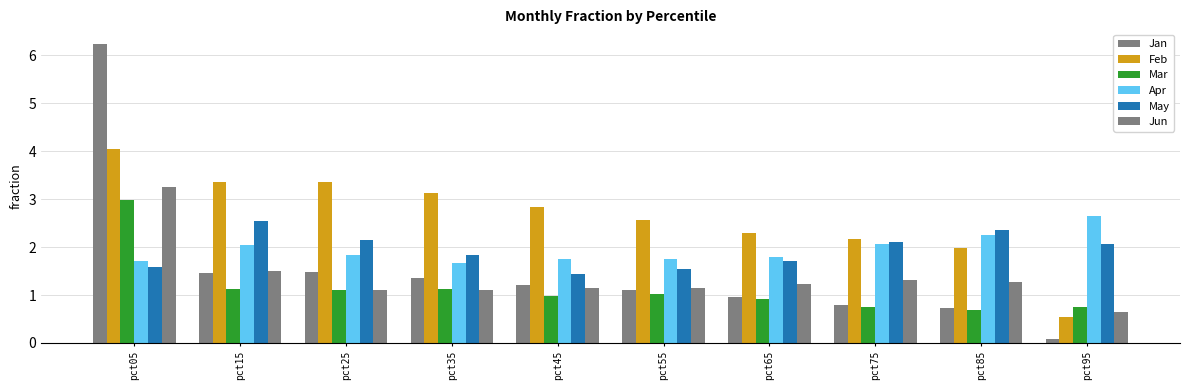

Is the value of Jan at pct65 greater than the value of Jun at pct95?

Yes